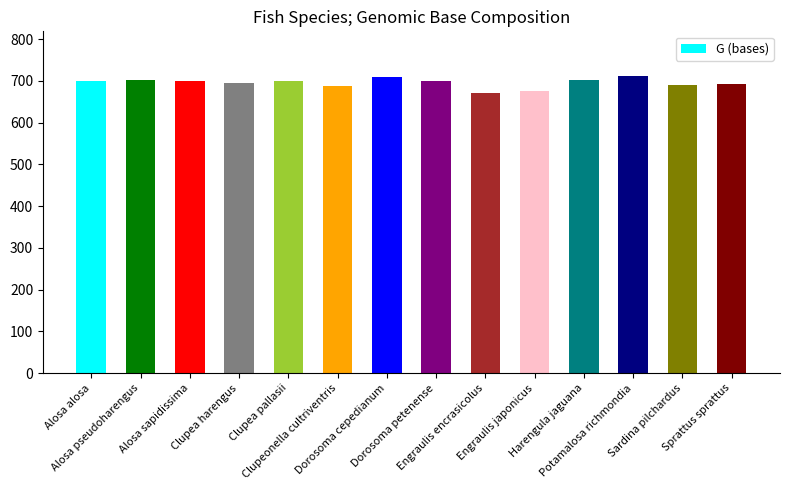

Does the chart contain stacked bars?

No